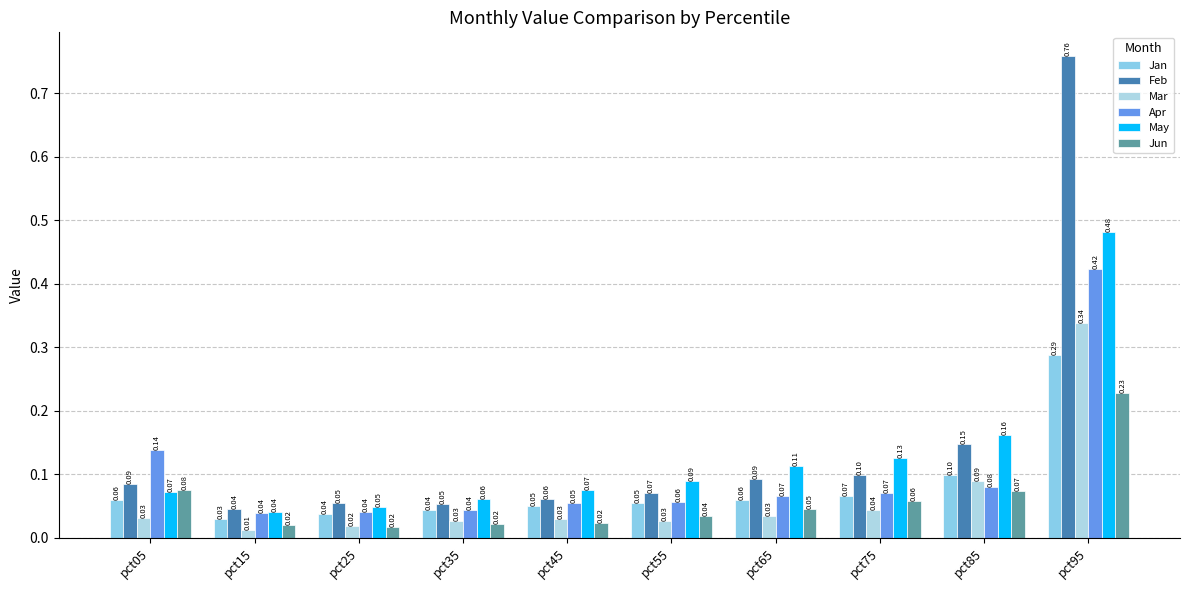

At which category does the chart reach its minimum across all series?

pct15